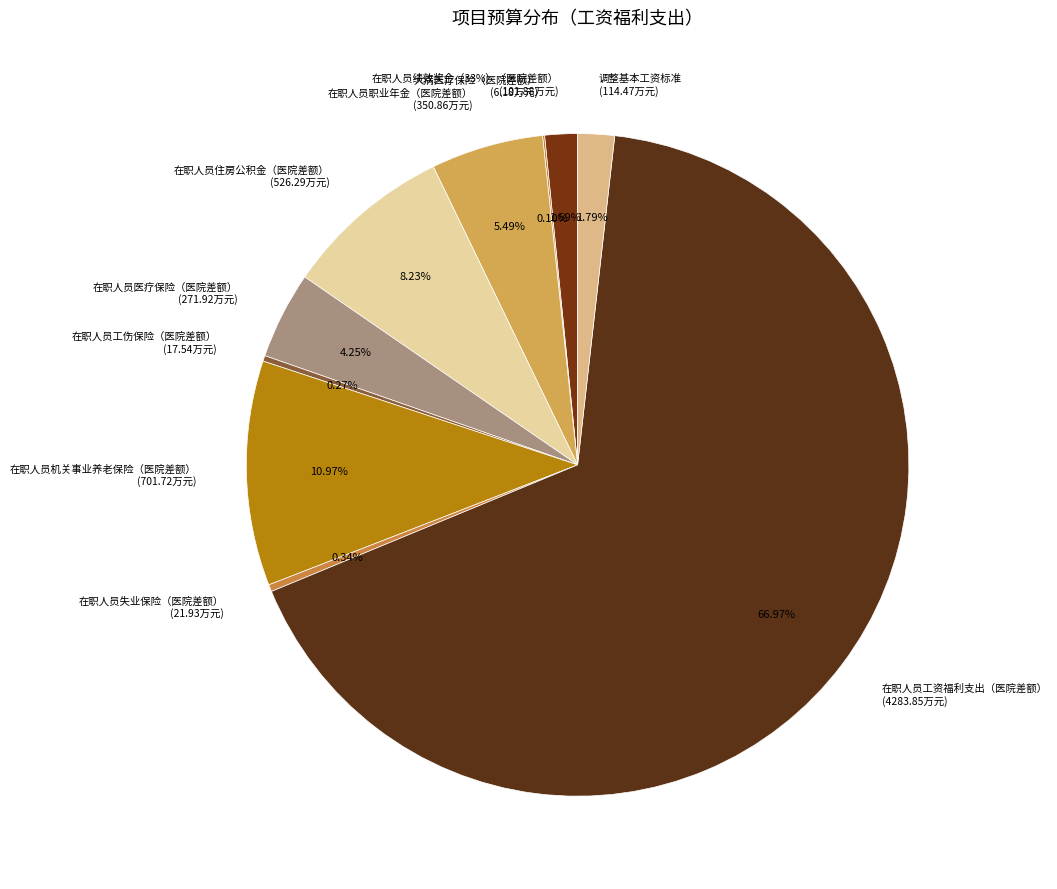

Which slice is the largest?

在职人员工资福利支出（医院差额）